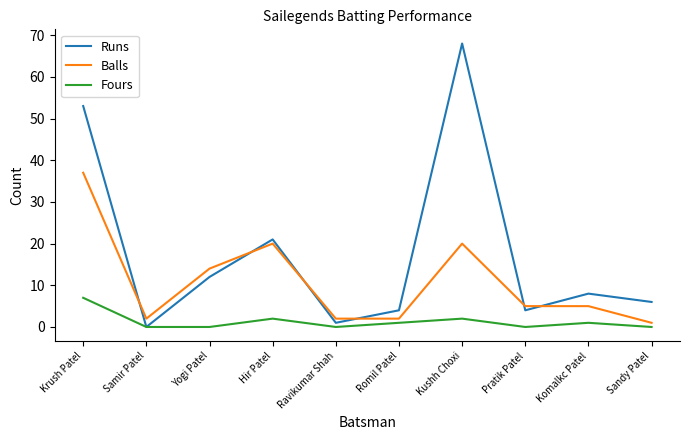

Rank the series by their average value, from highest to lowest.

Runs, Balls, Fours